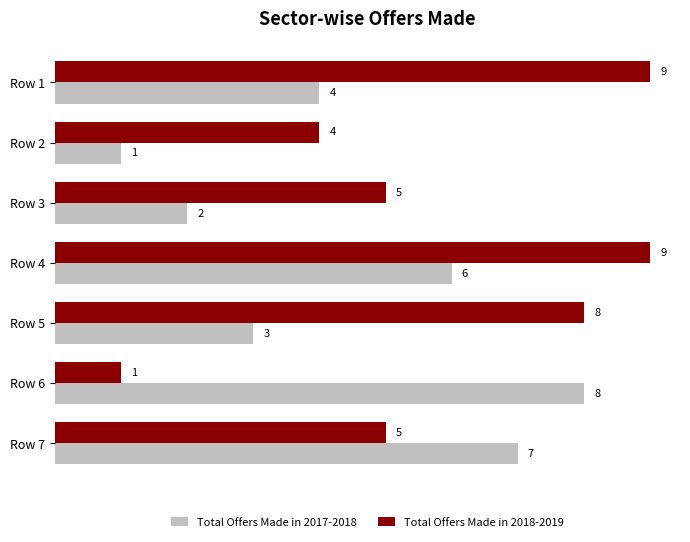

List the labels in order of Total Offers Made in 2017-2018 value, smallest first.

Row 2, Row 3, Row 5, Row 1, Row 4, Row 7, Row 6